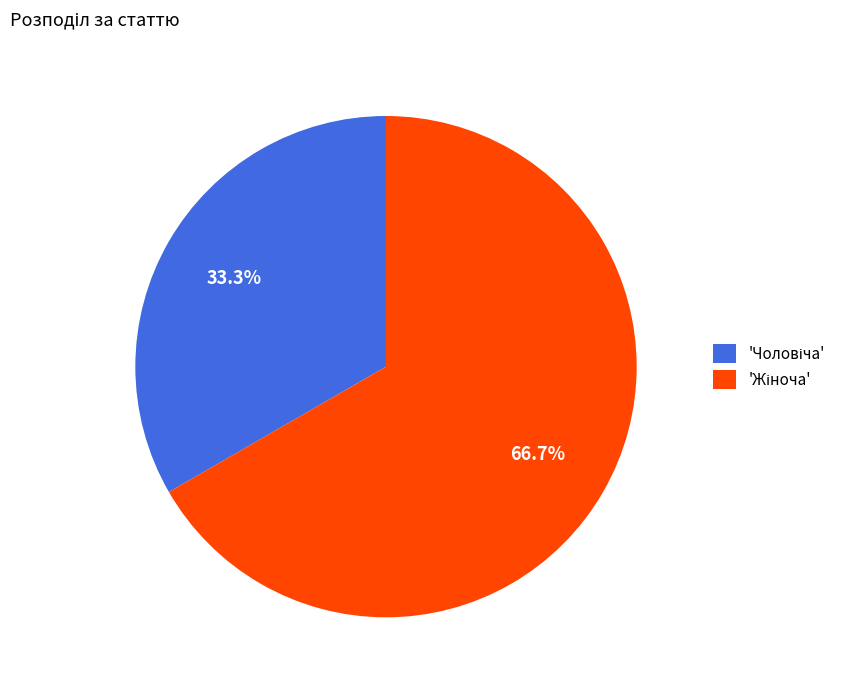

Does any single category account for the majority?

Yes